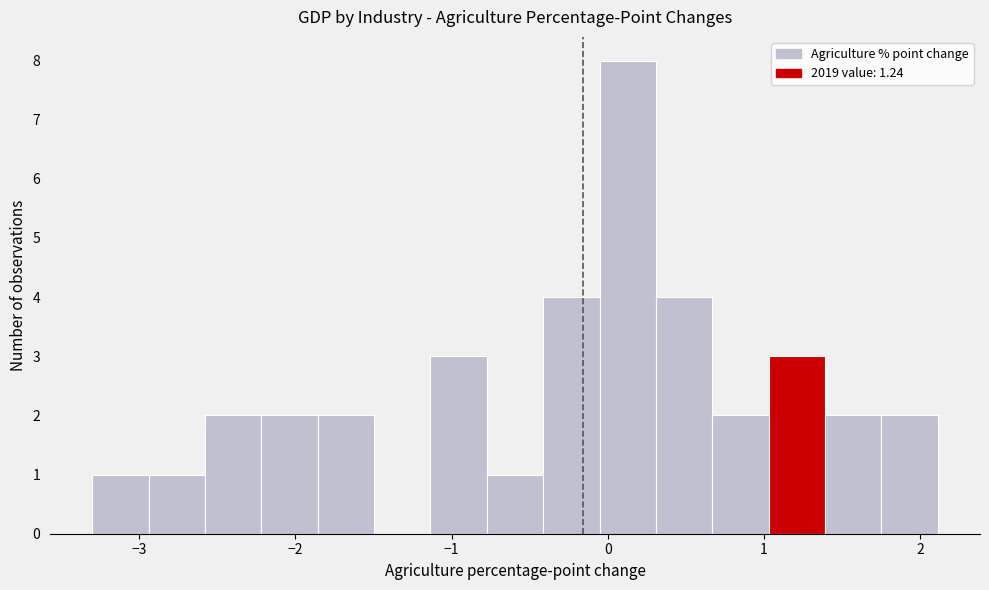

Around what value on the x-axis is the tallest bar? Give the approximate position of its centre, as read against the axis.

0.1